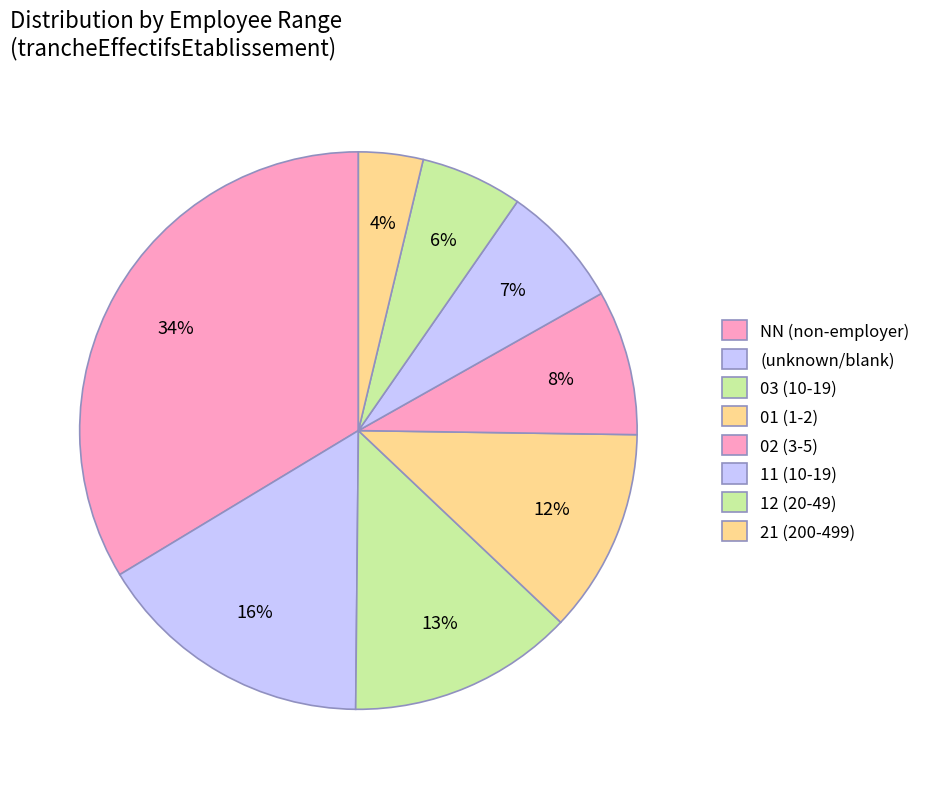

Which slice is the largest?

NN (non-employer)